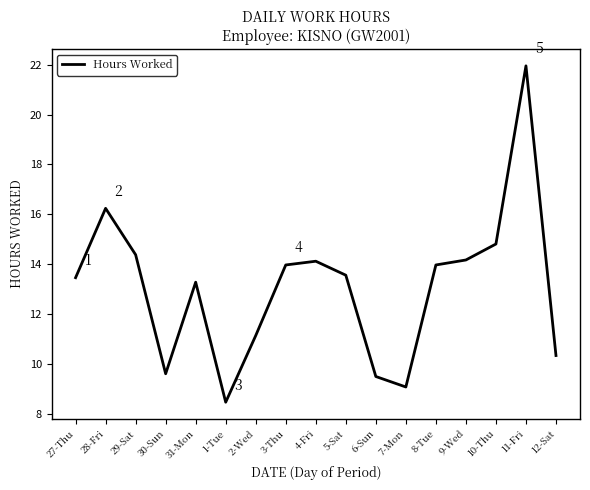

How many values exceed 13?

11